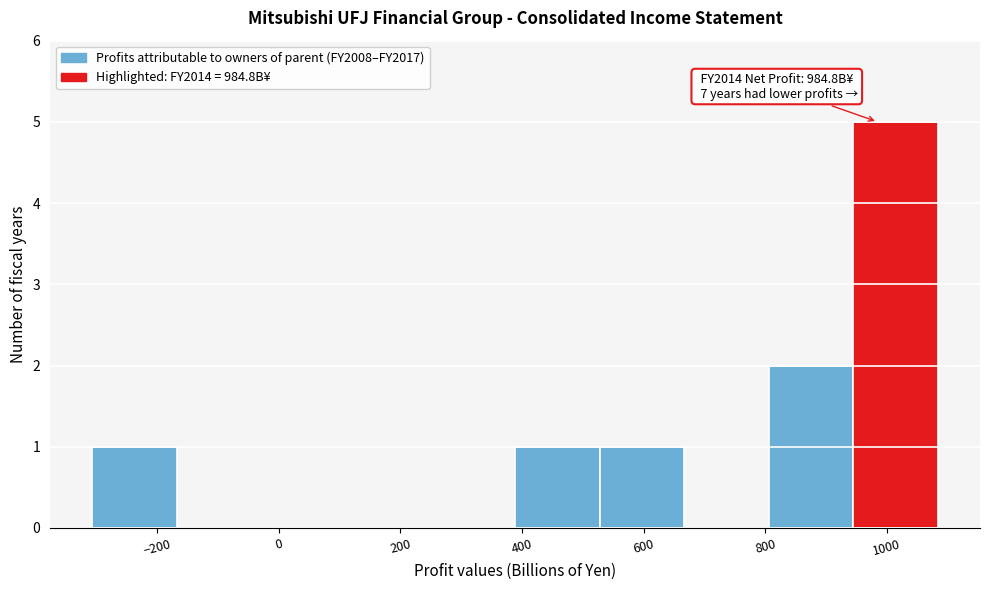

Which range on the x-axis has the tallest bar?

940 to 1080